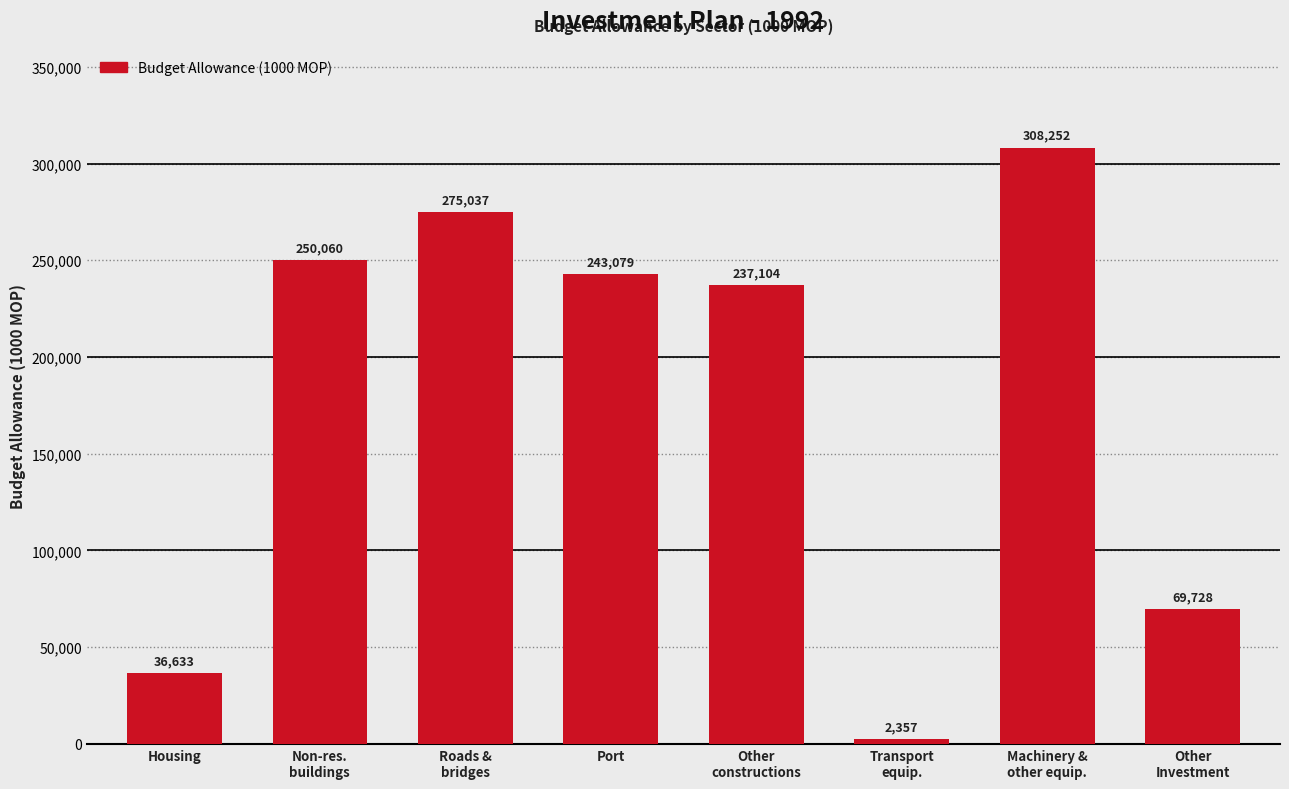

Reading left to right, what are all the values shown in this chart?

36633	250060	275037	243079	237104	2357	308252	69728